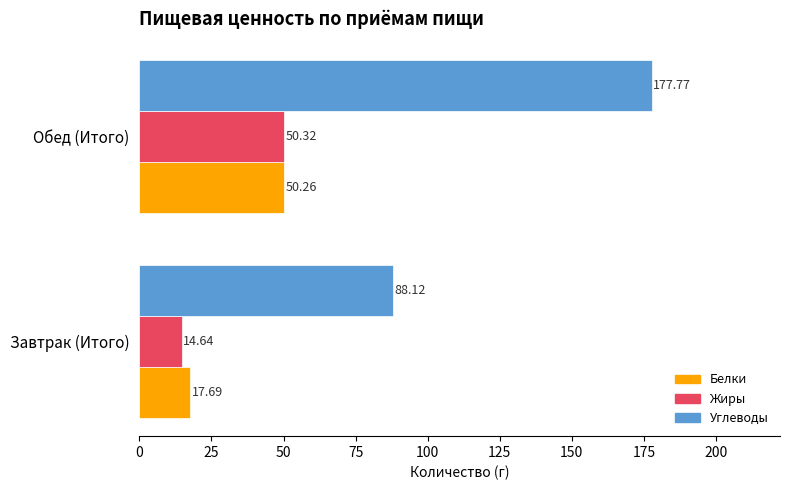

What is the difference between the Белки values at Завтрак (Итого) and Обед (Итого)?

32.6